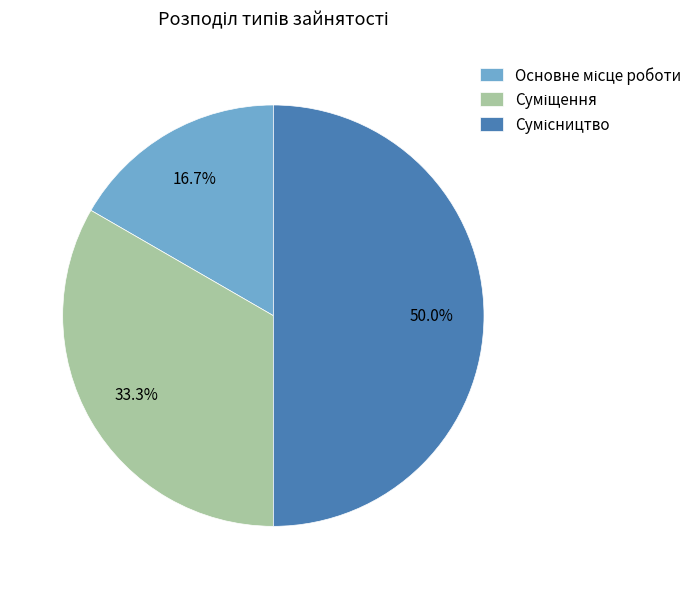

Count the number of slices in the pie.

3